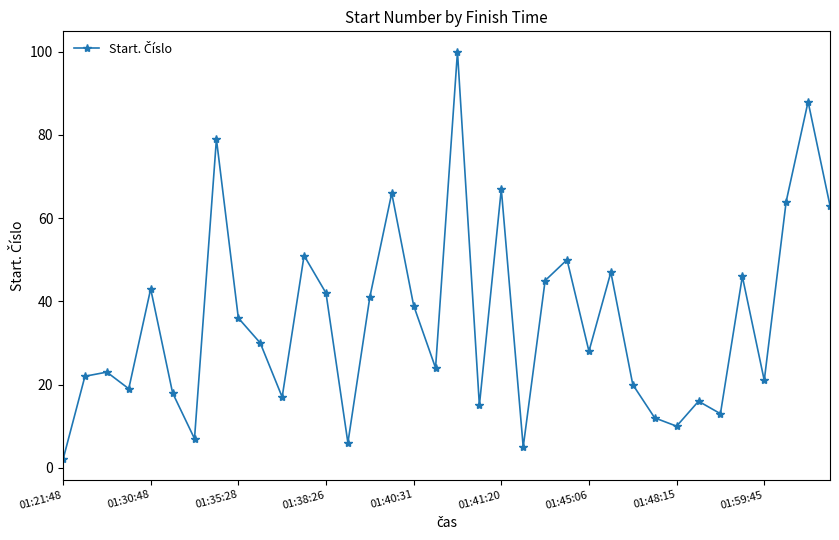

What is the maximum value shown in the chart?

100